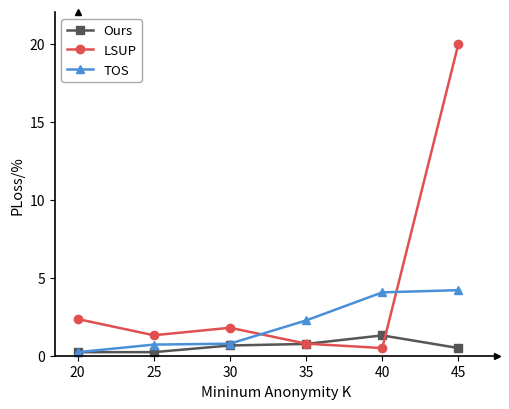

How many intersections are there between TOS and LSUP?

2